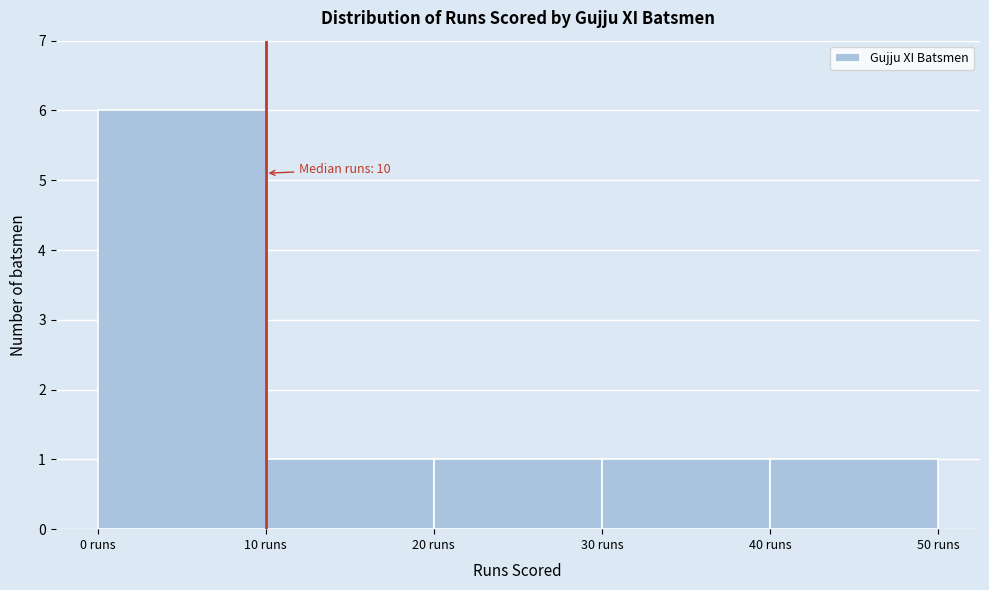

Which range on the x-axis has the tallest bar?

0 to 10